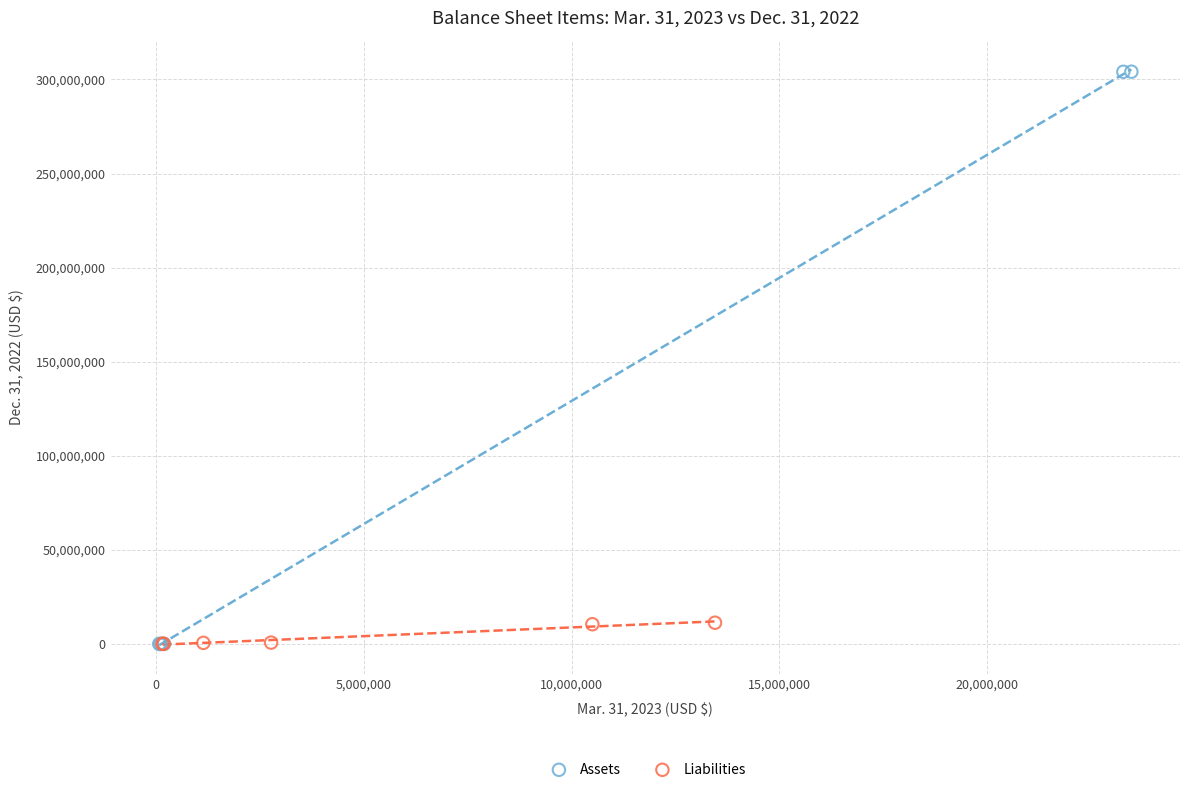

Which series reaches the maximum Y coordinate?

Assets